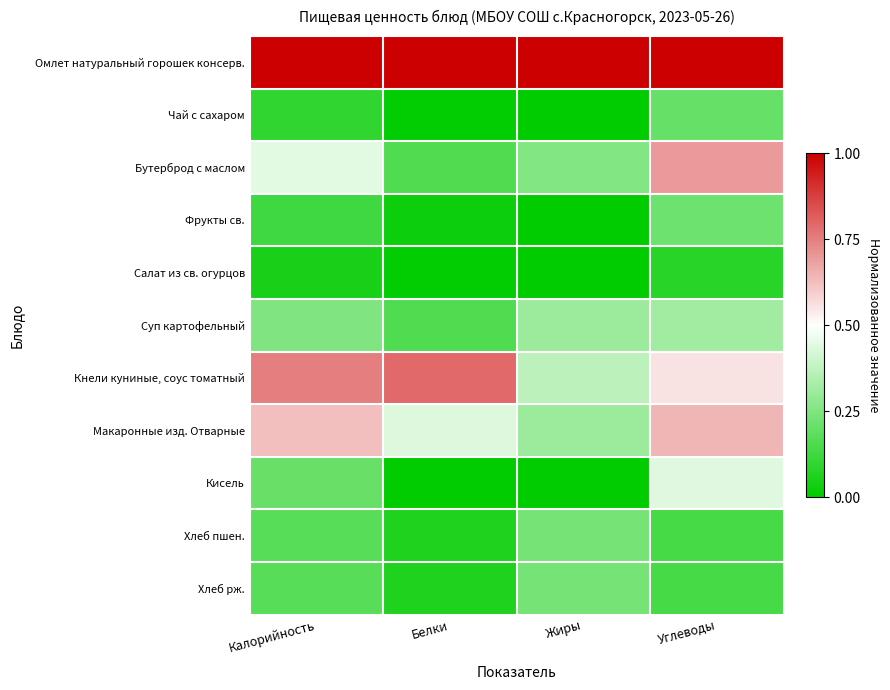

How many series are shown in this chart?

11